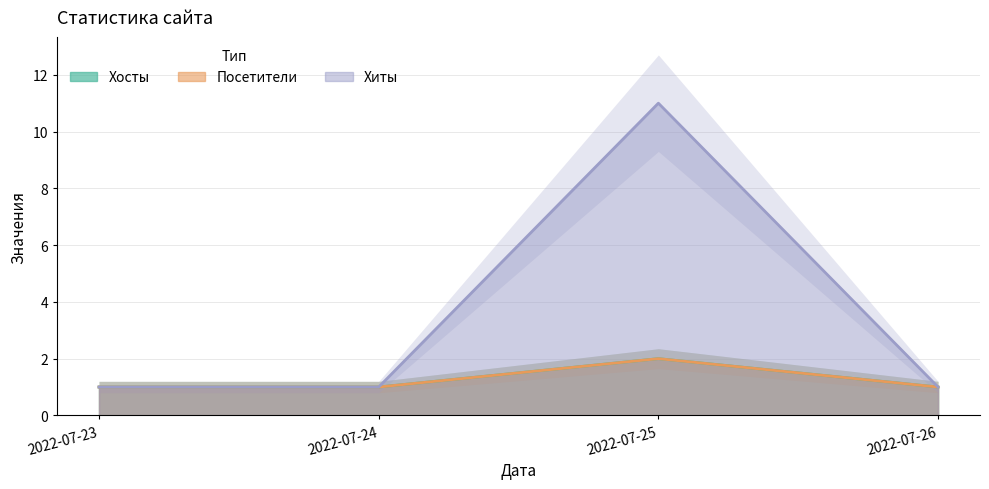

At which label is Посетители closest to 1?

2022-07-23